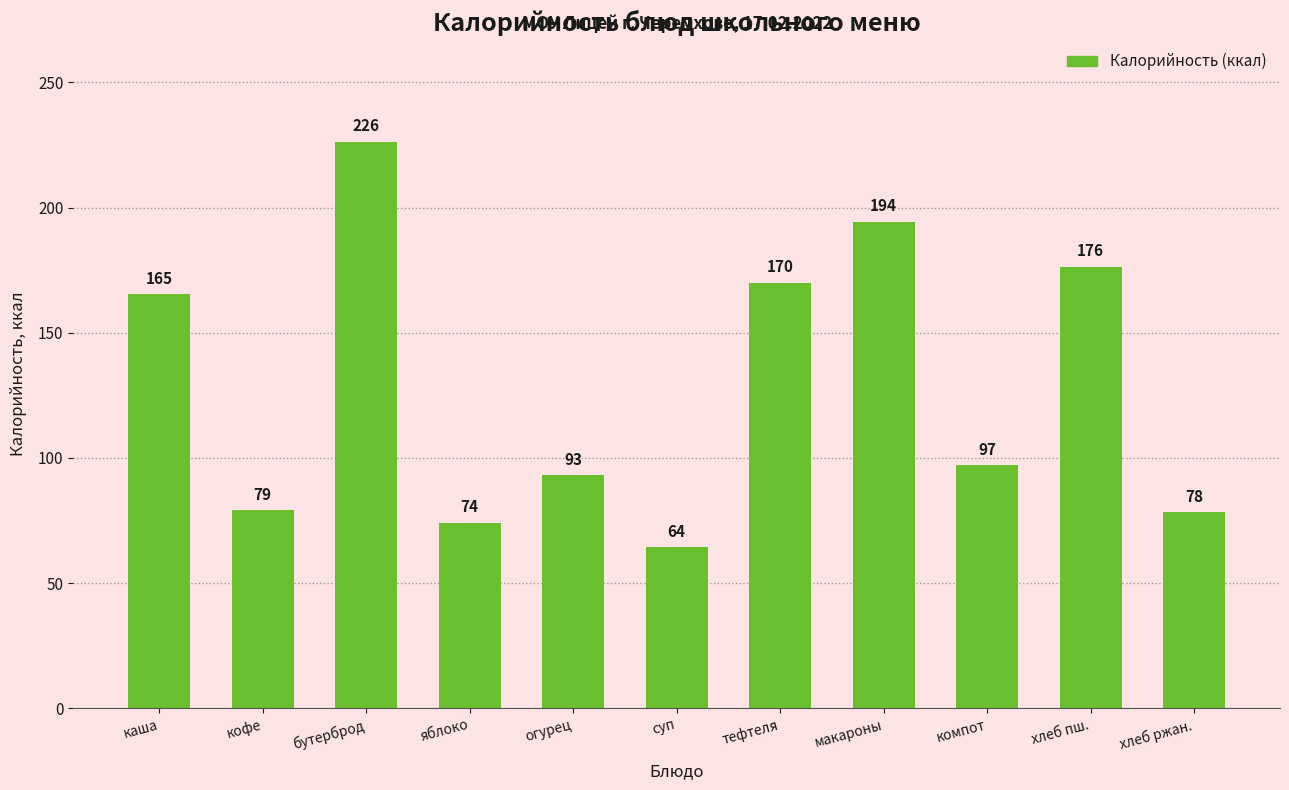

At which label is the value closest to 145?

каша